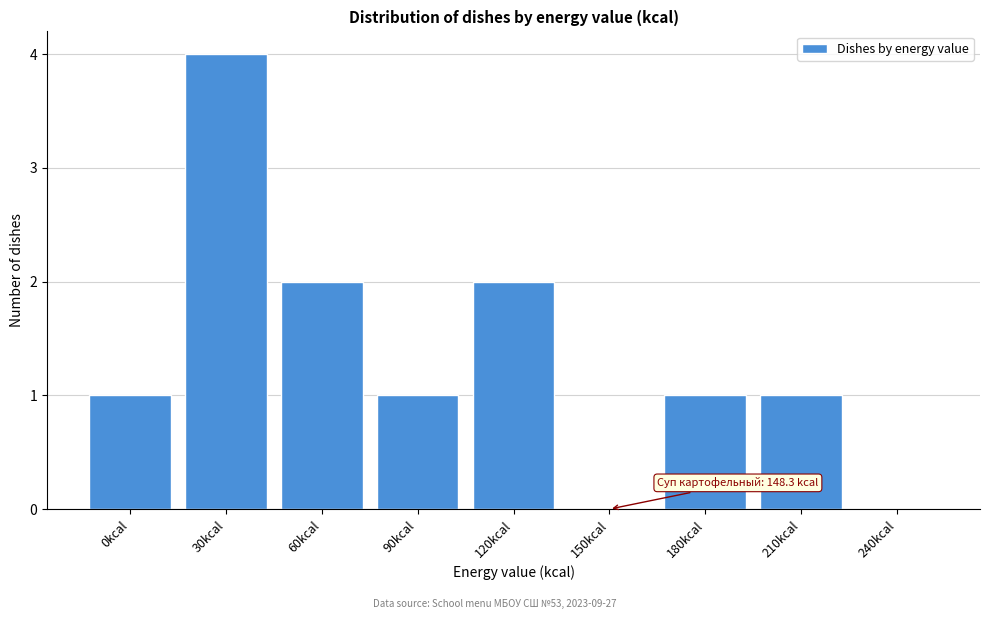

Reading right to left, list all the values displayed in this chart.

240kcal=0	210kcal=1	180kcal=1	150kcal=0	120kcal=2	90kcal=1	60kcal=2	30kcal=4	0kcal=1